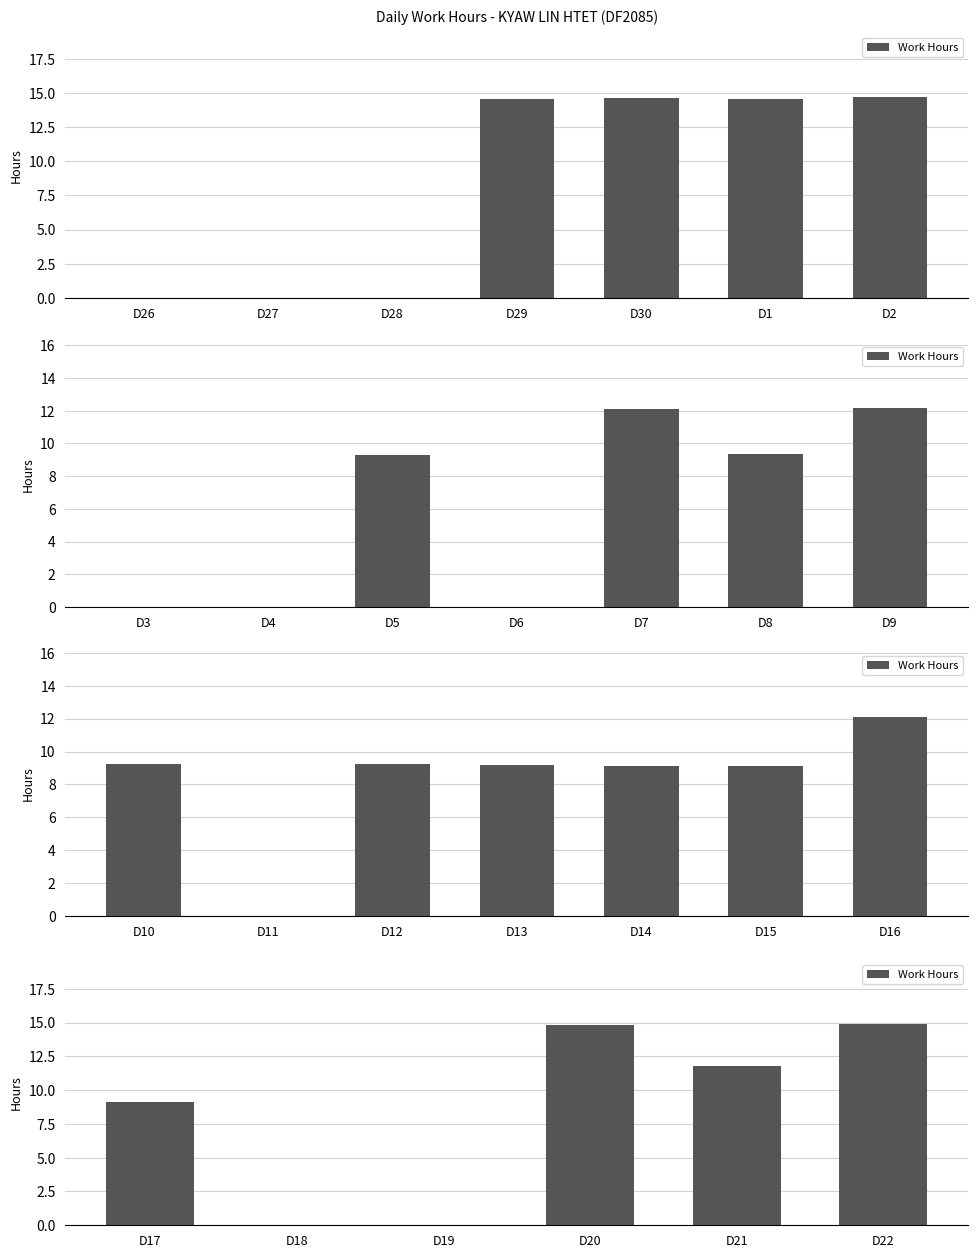

Are the bars horizontal?

No